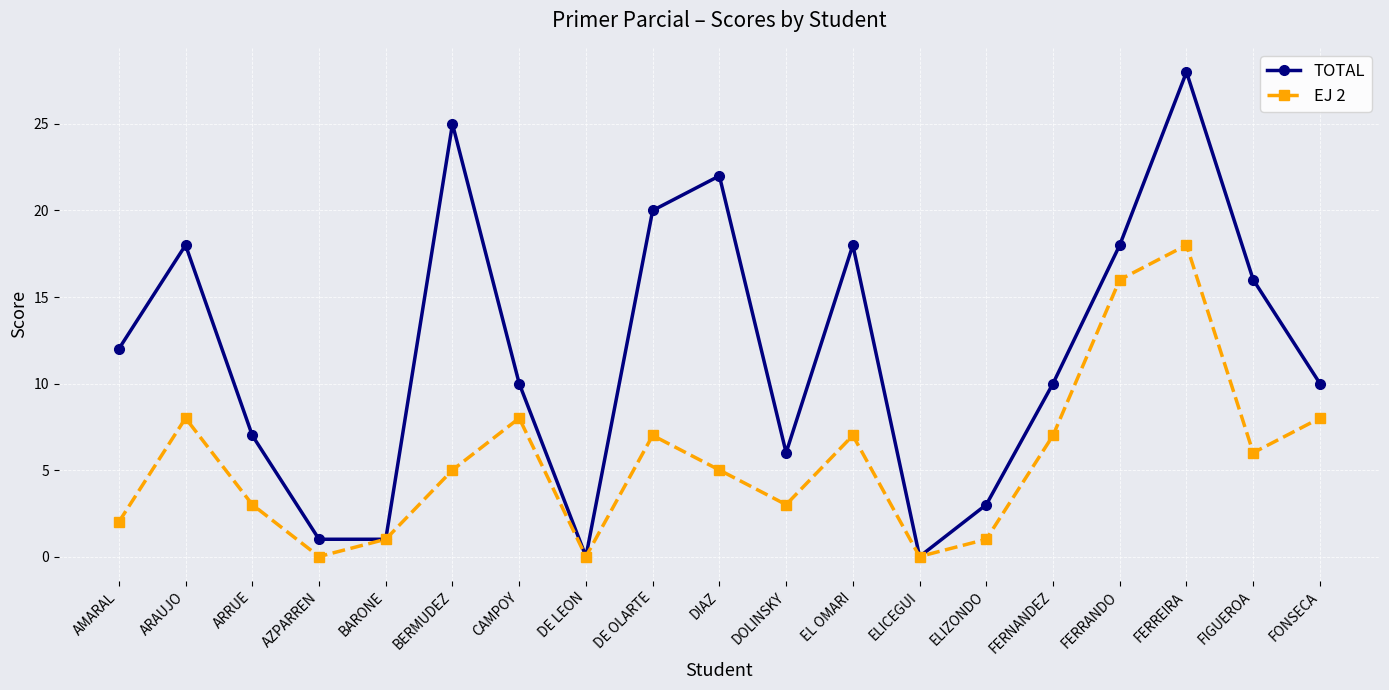

How many interior local peaks does the TOTAL series have?

5